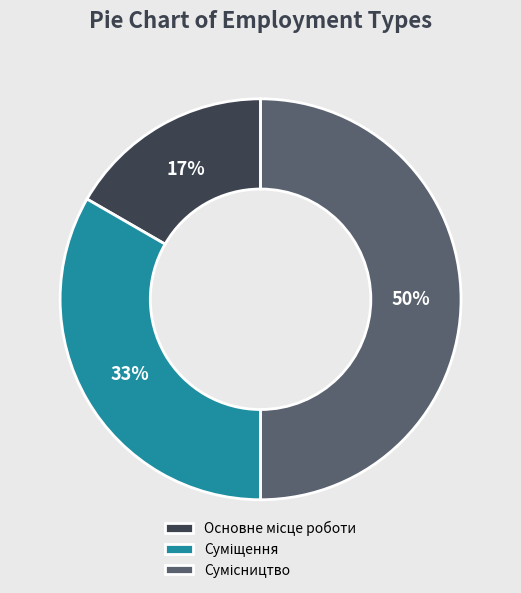

To the nearest percent, what is the average slice percentage?

33%